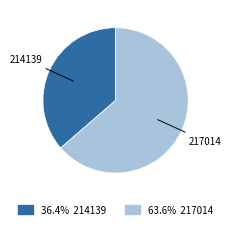

Does any single category account for the majority?

Yes